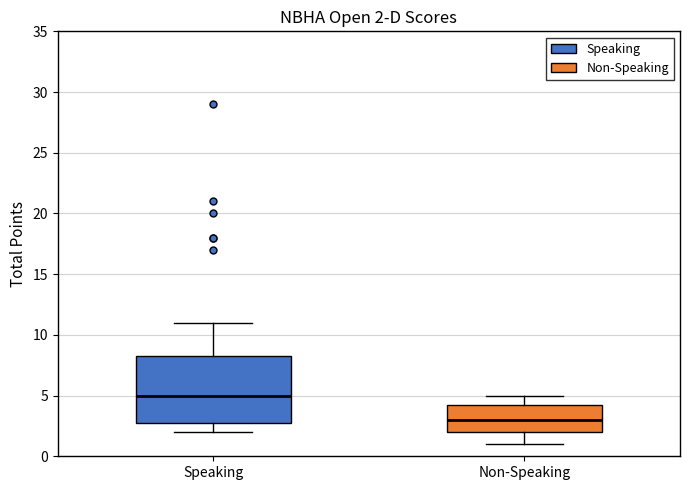

Which box's median line is the lowest?

Non-Speaking